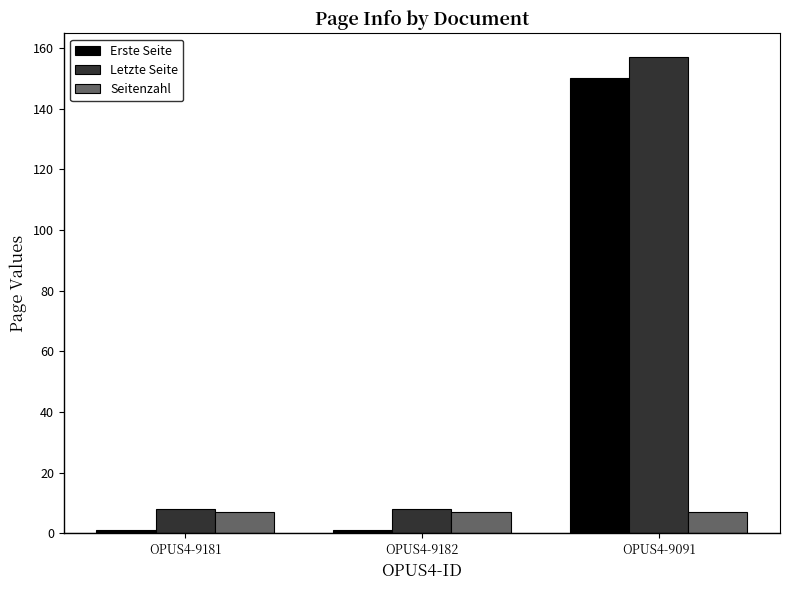

What is the maximum value shown in the chart?

157